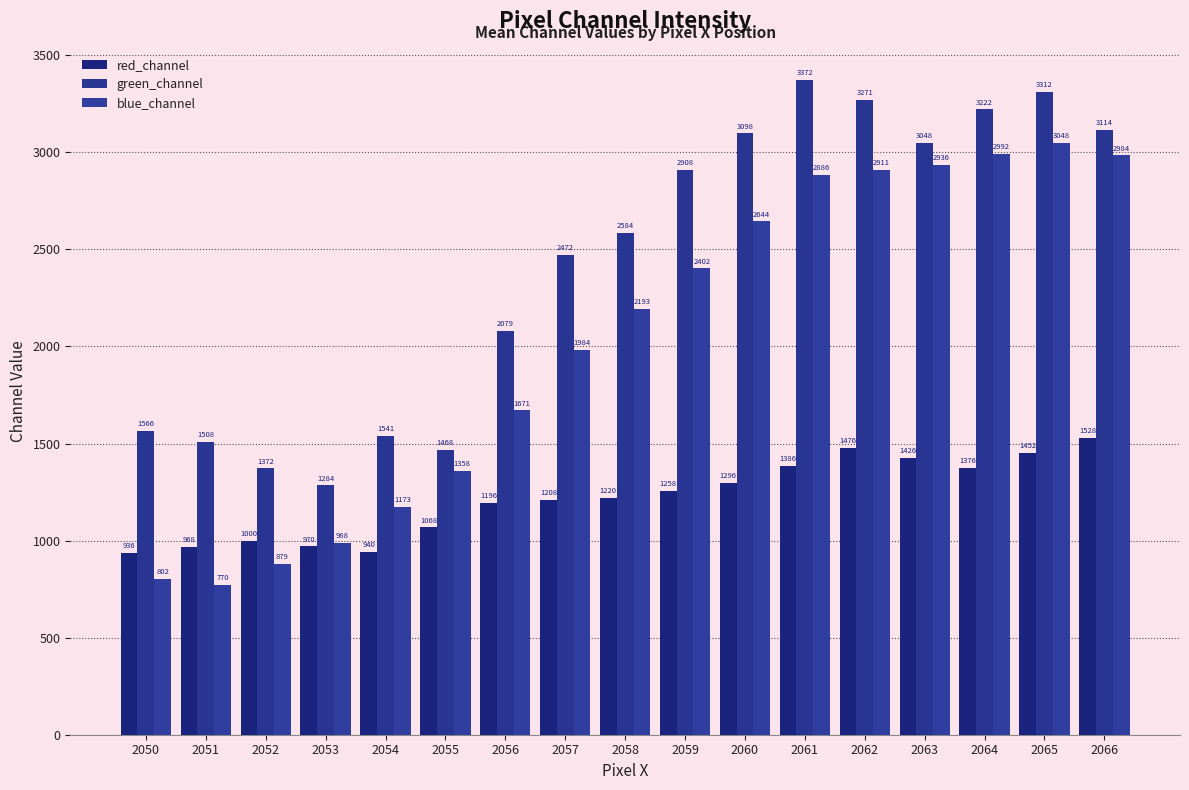

The red_channel series shows 350 at 2057. True or false?

False